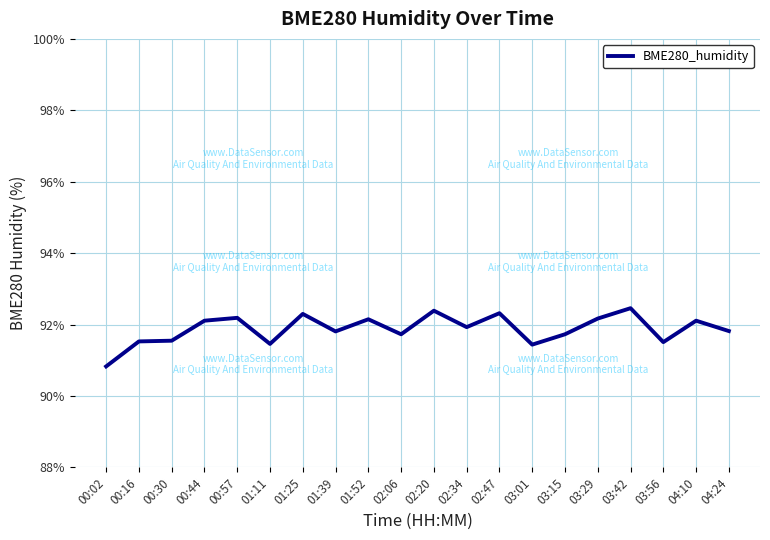

Read the value at 00:57.

92.2